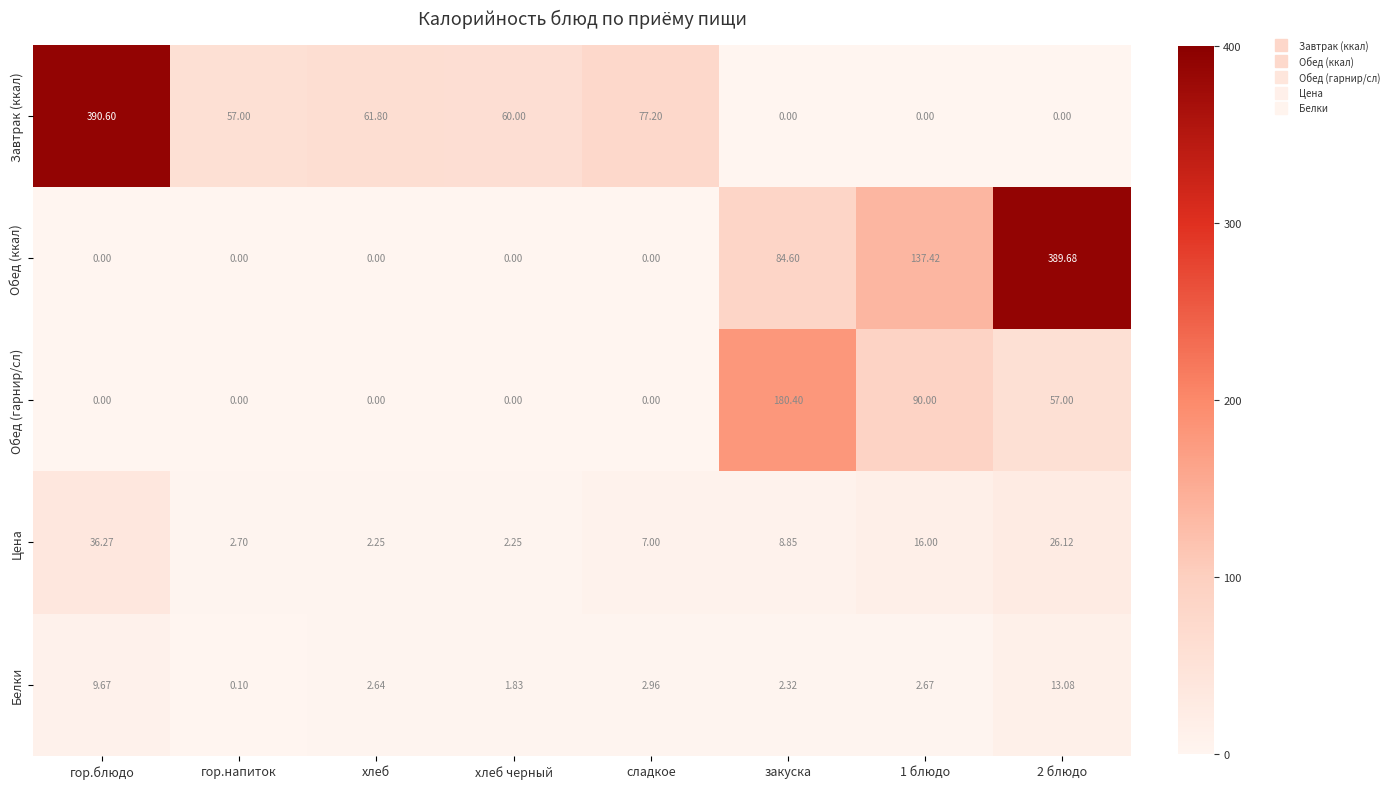

At which label does Белки reach its minimum?

гор.напиток